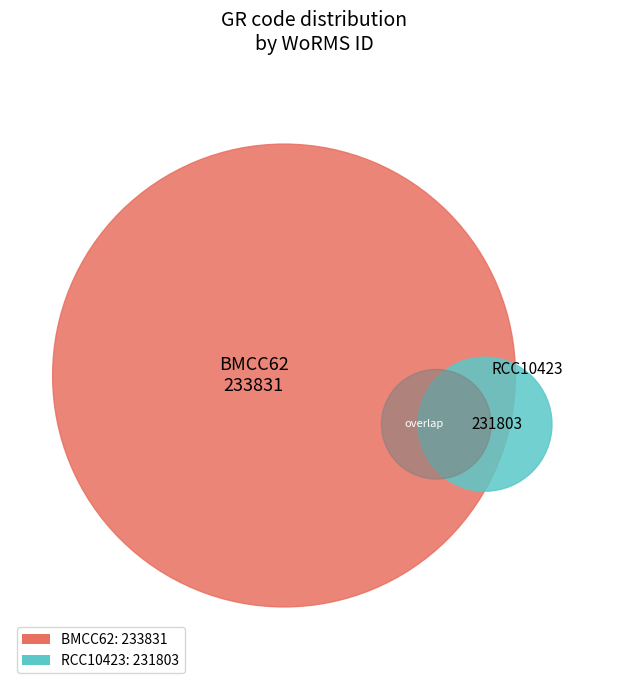

Which slice represents more than half of the pie?

BMCC62